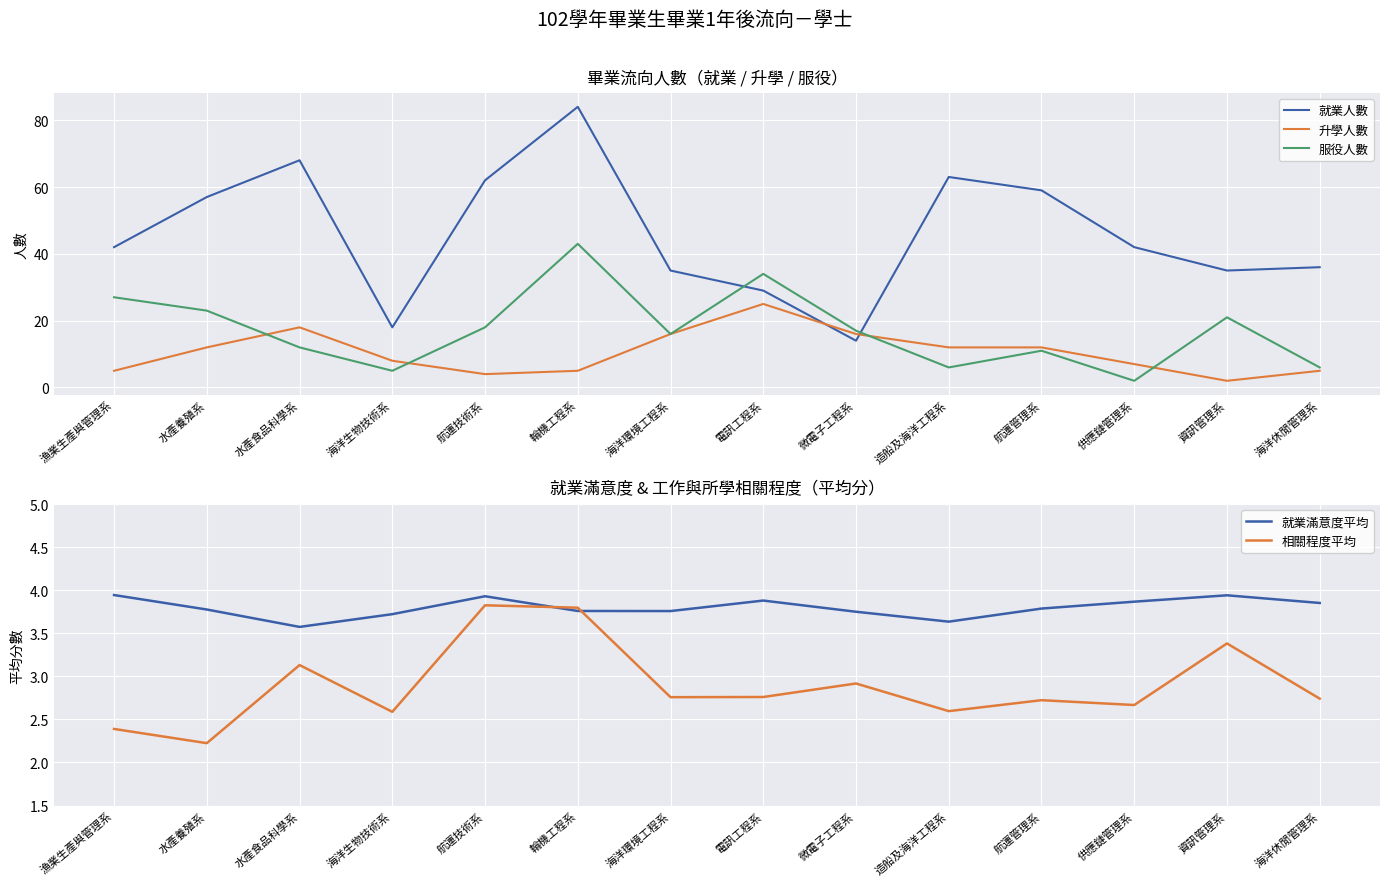

How many lines are shown in the chart?

5